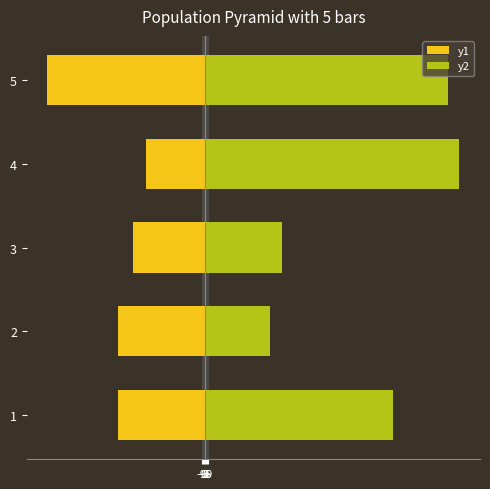

Reading left to right, what are all the values shown in this chart?

y1: -250.0	-250.0	-205.0	-170.1	-451.0
y2: 536.0	186.0	219.0	727.0	695.0